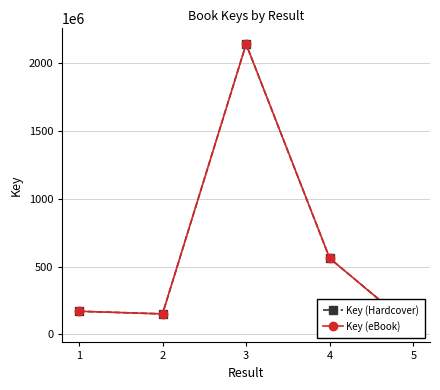

Does the chart display data point markers on the line(s)?

Yes